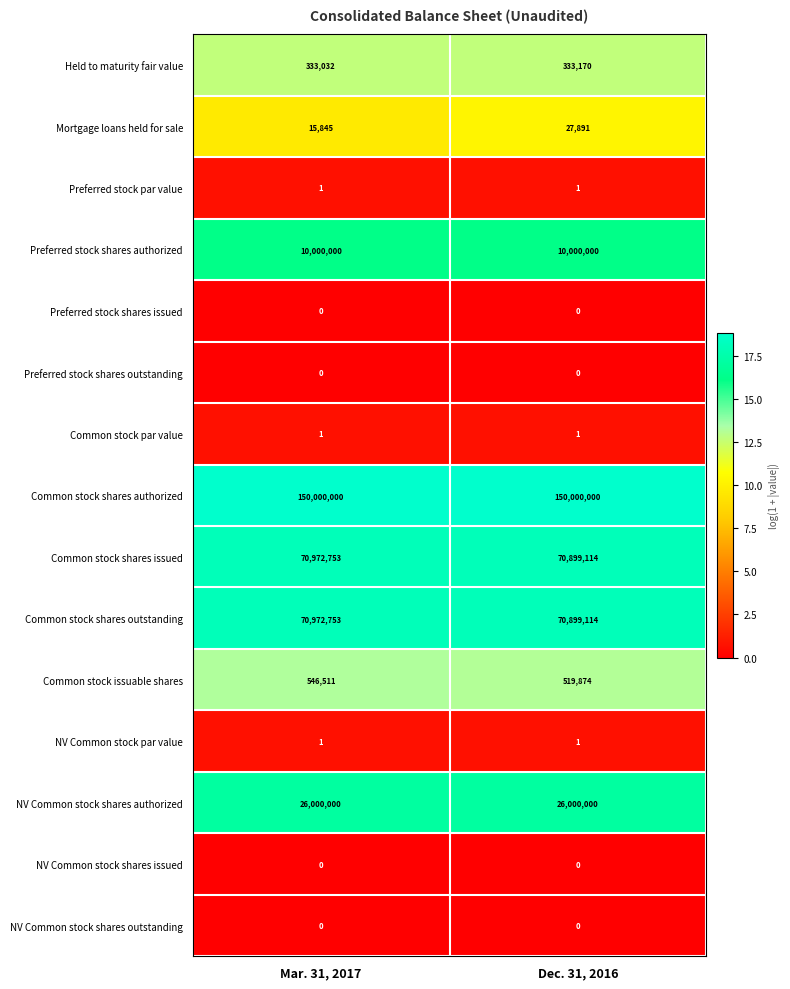

Reading left to right, what are all the values shown in this chart?

Held to maturity fair value: Mar. 31, 2017=333032	Dec. 31, 2016=333170
Mortgage loans held for sale: Mar. 31, 2017=15845	Dec. 31, 2016=27891
Preferred stock par value: Mar. 31, 2017=1	Dec. 31, 2016=1
Preferred stock shares authorized: Mar. 31, 2017=10000000	Dec. 31, 2016=10000000
Preferred stock shares issued: Mar. 31, 2017=0	Dec. 31, 2016=0
Preferred stock shares outstanding: Mar. 31, 2017=0	Dec. 31, 2016=0
Common stock par value: Mar. 31, 2017=1	Dec. 31, 2016=1
Common stock shares authorized: Mar. 31, 2017=150000000	Dec. 31, 2016=150000000
Common stock shares issued: Mar. 31, 2017=70972753	Dec. 31, 2016=70899114
Common stock shares outstanding: Mar. 31, 2017=70972753	Dec. 31, 2016=70899114
Common stock issuable shares: Mar. 31, 2017=546511	Dec. 31, 2016=519874
NV Common stock par value: Mar. 31, 2017=1	Dec. 31, 2016=1
NV Common stock shares authorized: Mar. 31, 2017=26000000	Dec. 31, 2016=26000000
NV Common stock shares issued: Mar. 31, 2017=0	Dec. 31, 2016=0
NV Common stock shares outstanding: Mar. 31, 2017=0	Dec. 31, 2016=0